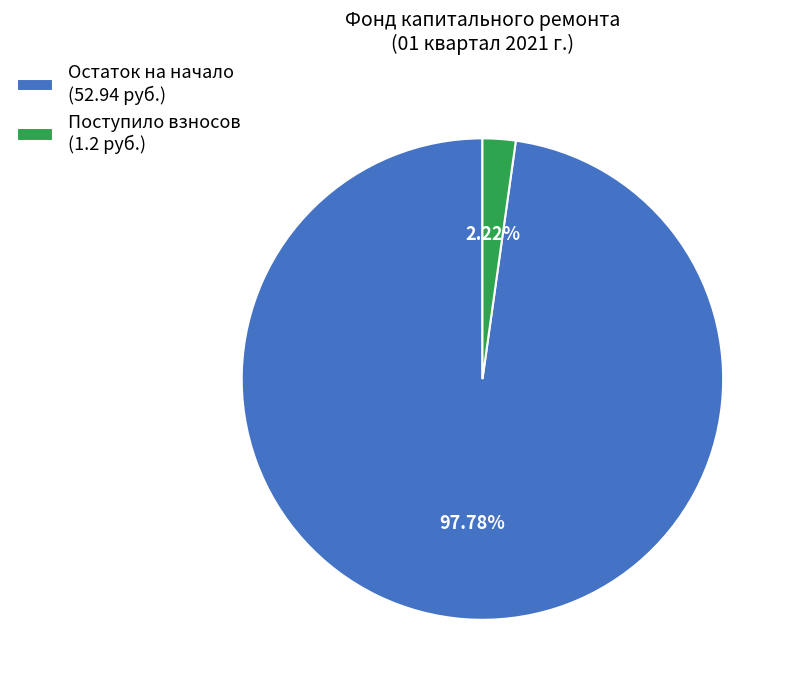

Between Поступило взносов (1.2 руб.) and Остаток на начало (52.94 руб.), which is larger?

Остаток на начало (52.94 руб.)